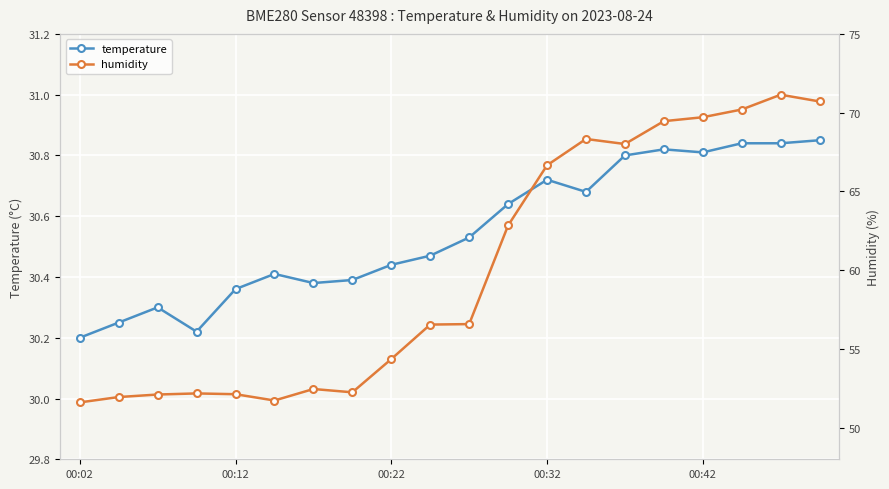

True or false: temperature and humidity cross at least once.

False